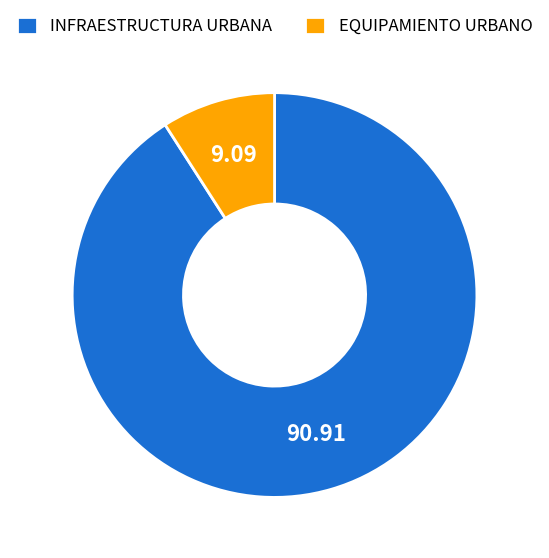

Rank the categories by value from highest to lowest.

INFRAESTRUCTURA URBANA, EQUIPAMIENTO URBANO